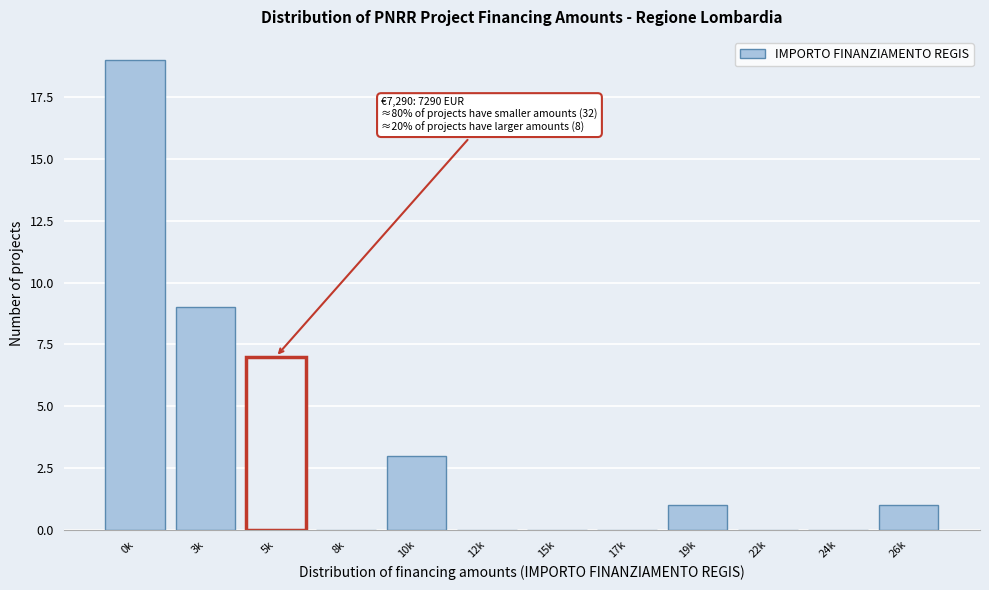

Reading right to left, list all the values displayed in this chart.

26k=1	24k=0	22k=0	19k=1	17k=0	15k=0	12k=0	10k=3	8k=0	5k=7	3k=9	0k=19